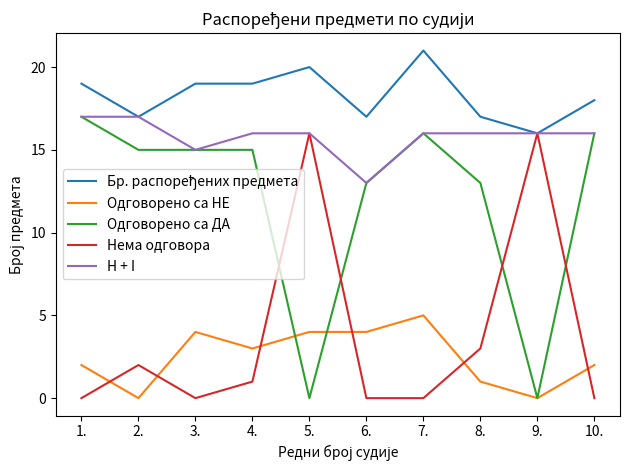

How many intersections are there between Нема одговора and Одговорено са ДА?

4